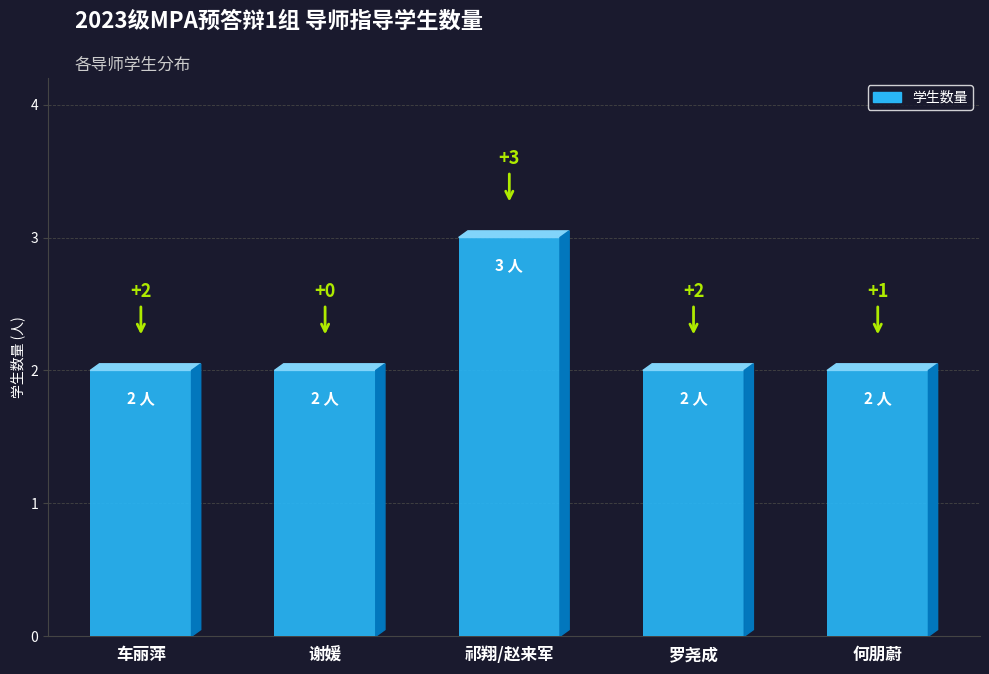

Reading left to right, extract all data points from this chart.

车丽萍=2	谢媛=2	祁翔/赵来军=3	罗尧成=2	何朋蔚=2